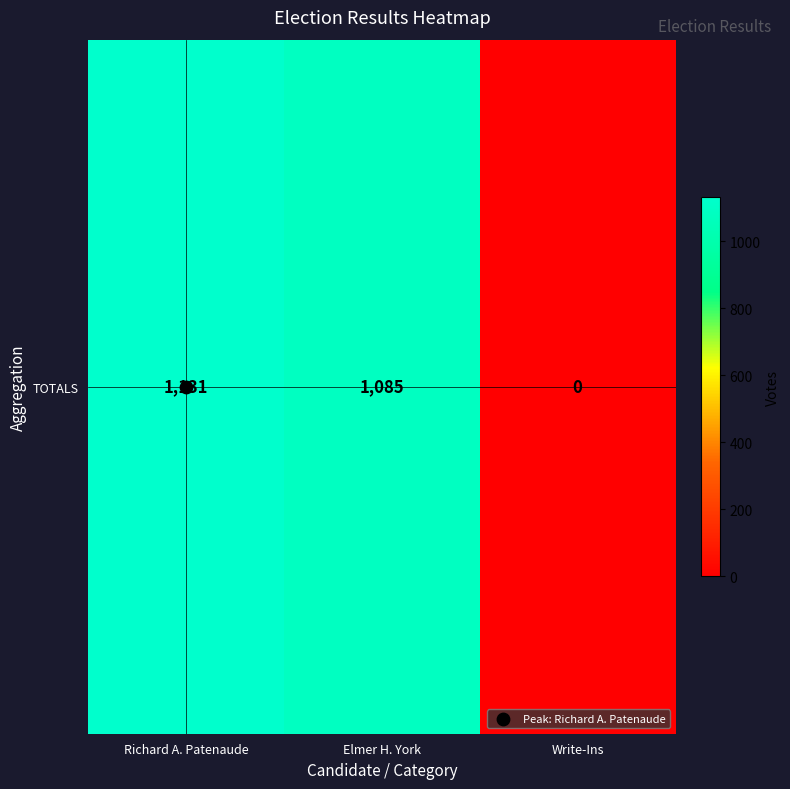

Reading left to right, extract all data points from this chart.

1131	1085	0